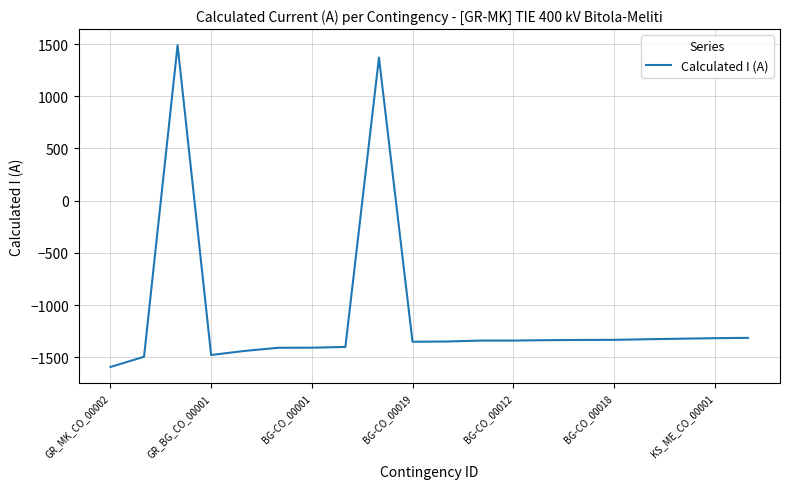

Is this an area chart (filled region under the line)?

No